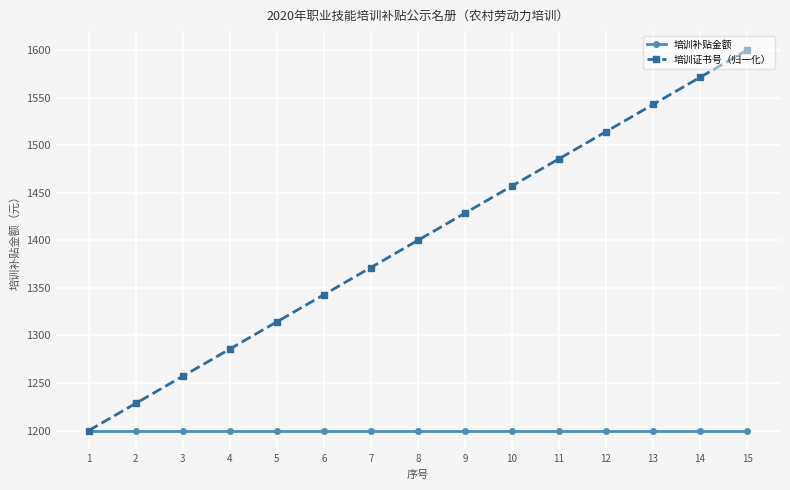

What is the average value of the 培训补贴金额 series?

1200.0